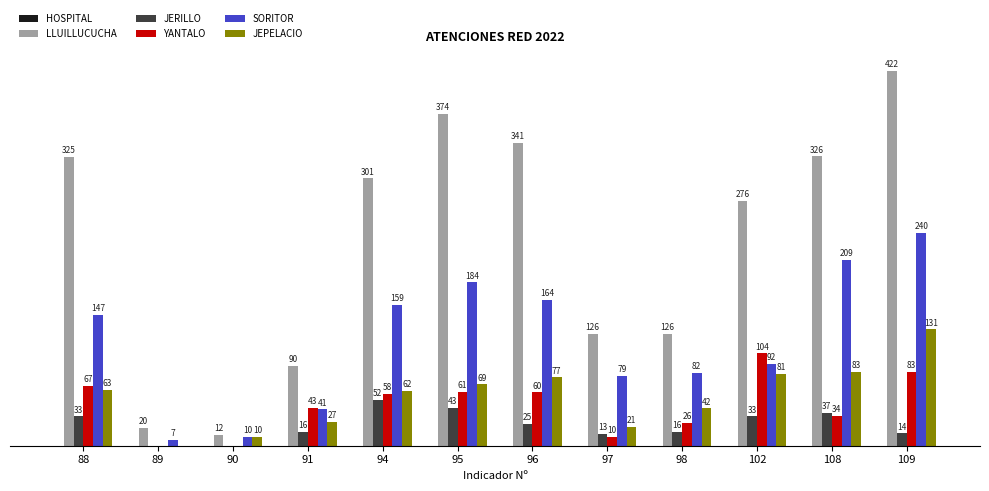

Which series has the largest total across all categories?

LLUILLUCUCHA